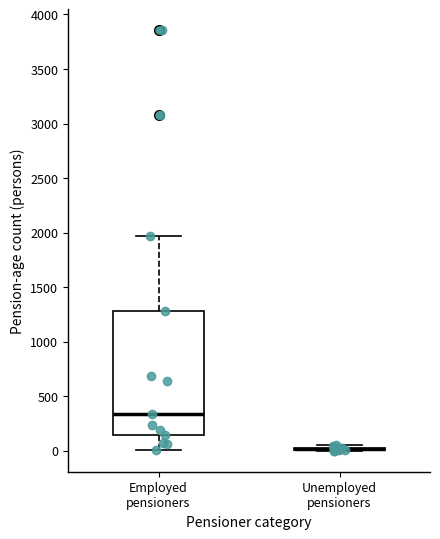

Reading left to right, read every box against the y-axis: the position of its median line, the range the box covers, and the ends of its whiskers. The values are not printed on the chart, so give them approximately, as read against the axis.

Employed pensioners: median 350, box 150 to 1300, whiskers 0 to 1950
Unemployed pensioners: box collapsed to a line at 0, whiskers 0 to 50